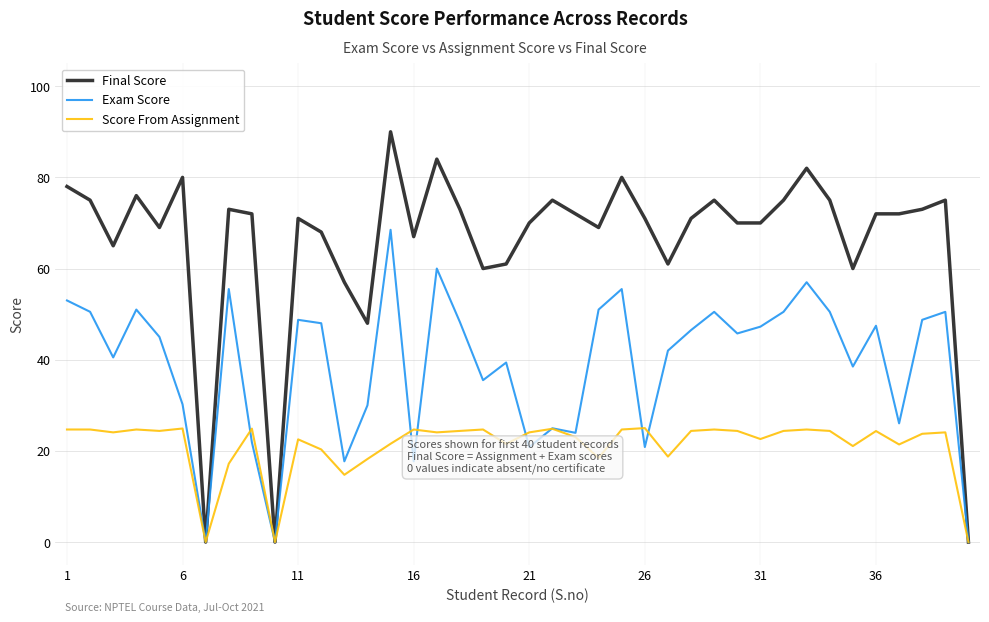

List the series in order of their overall mean, highest first.

Final Score, Exam Score, Score From Assignment